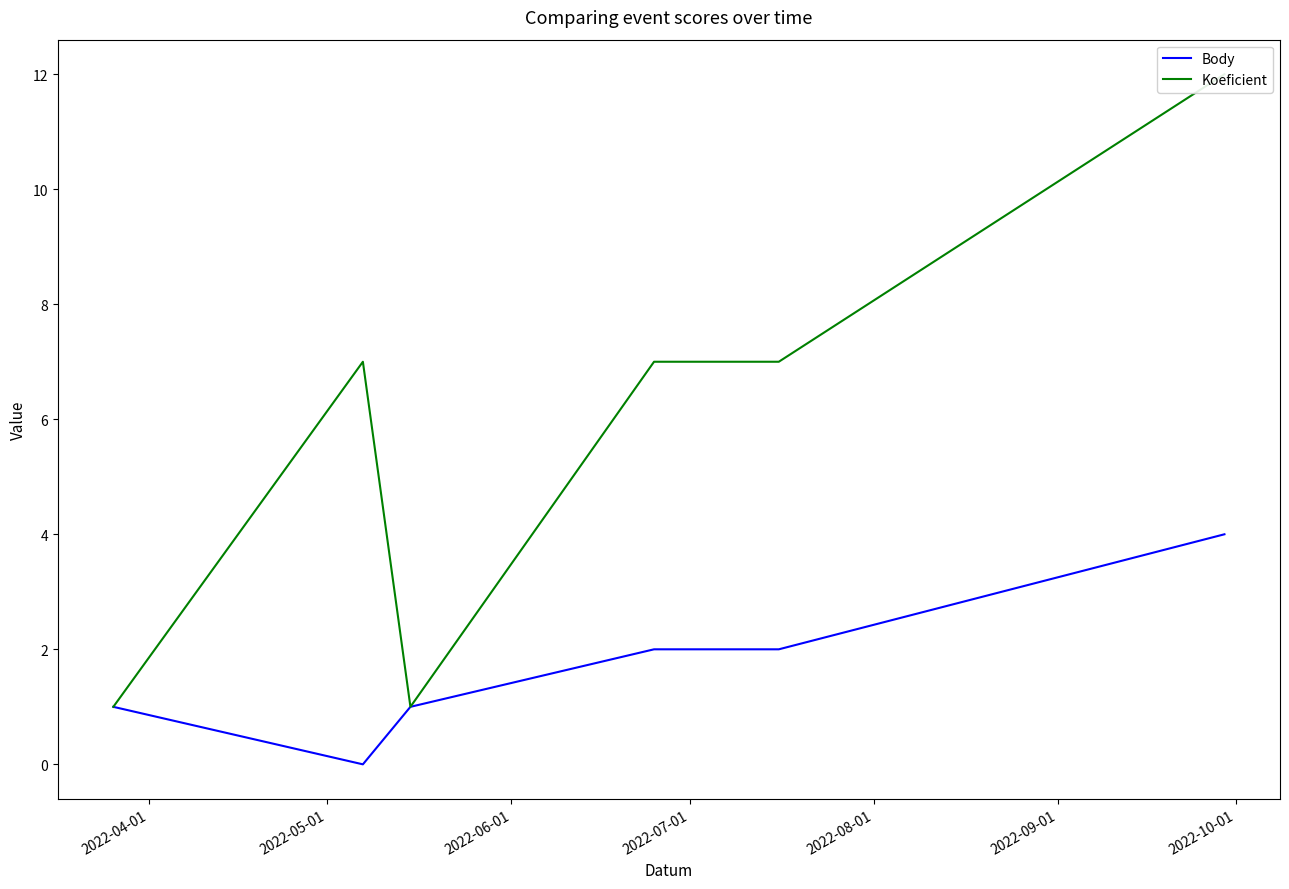

What is the difference between the maximum and minimum values in the Koeficient series?

11